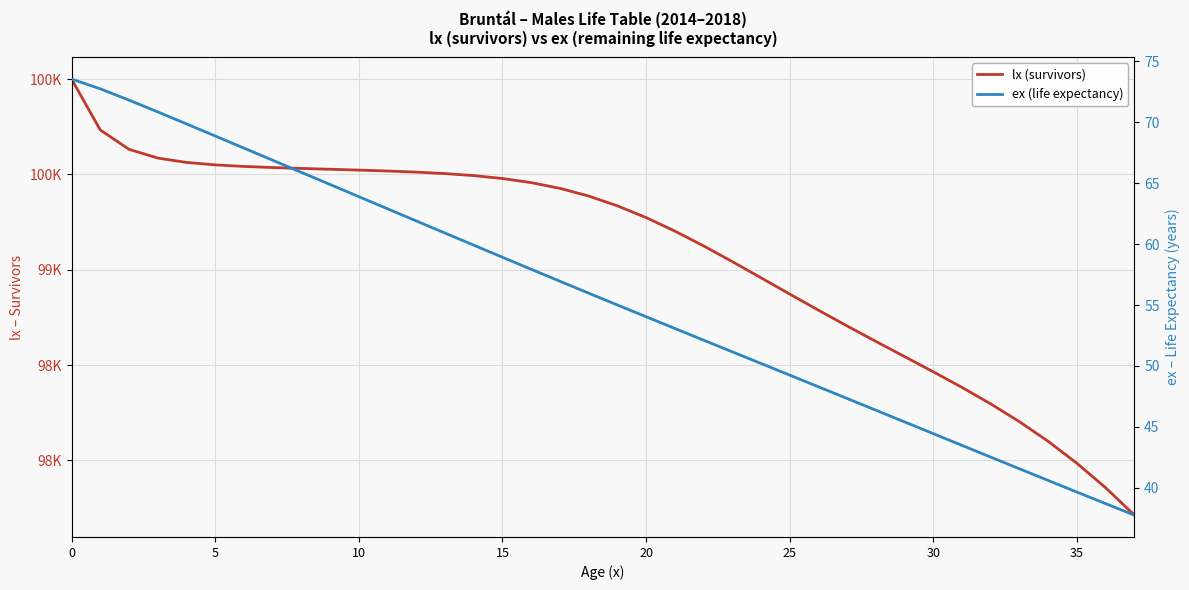

True or false: lx (survivors) and ex (life expectancy) intersect in this chart.

False